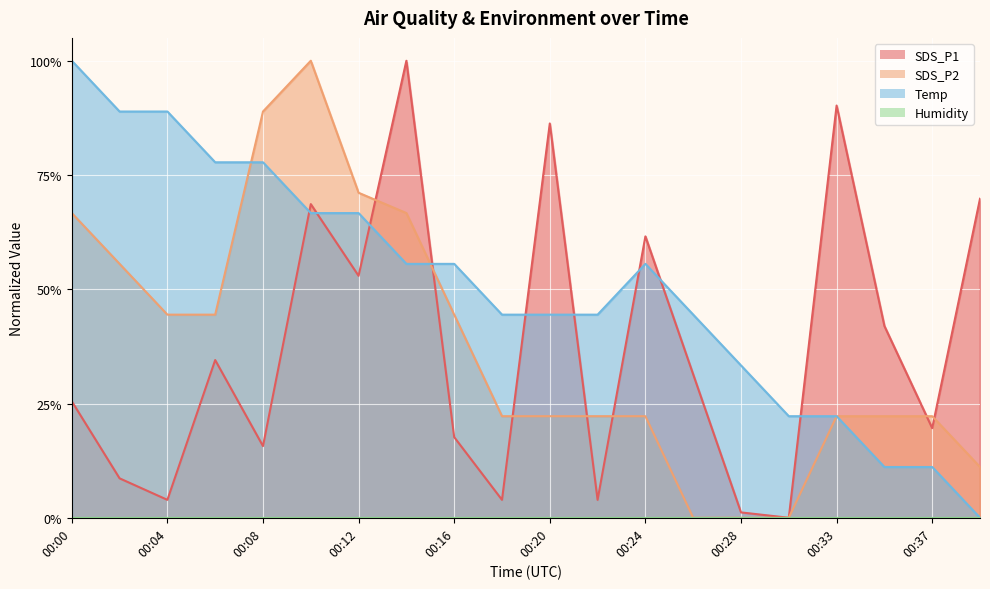

Reading left to right, extract all data points from this chart.

SDS_P1: 0.3	0.1	0.0	0.3	0.2	0.7	0.5	1.0	0.2	0.0	0.9	0.0	0.6	0.3	0.0	0.0	0.9	0.4	0.2	0.7
SDS_P2: 0.7	0.6	0.4	0.4	0.9	1.0	0.7	0.7	0.4	0.2	0.2	0.2	0.2	0.0	0.0	0.0	0.2	0.2	0.2	0.1
Temp: 1.0	0.9	0.9	0.8	0.8	0.7	0.7	0.6	0.6	0.4	0.4	0.4	0.6	0.4	0.3	0.2	0.2	0.1	0.1	0.0